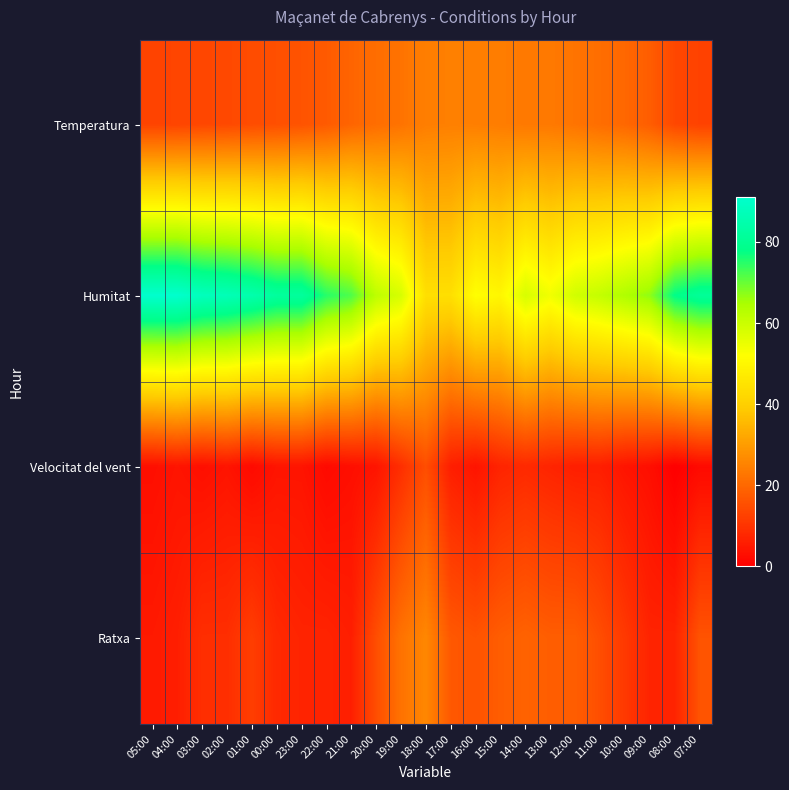

Rank the series by their maximum value, from highest to lowest.

Humitat, Ratxa, Temperatura, Velocitat del vent